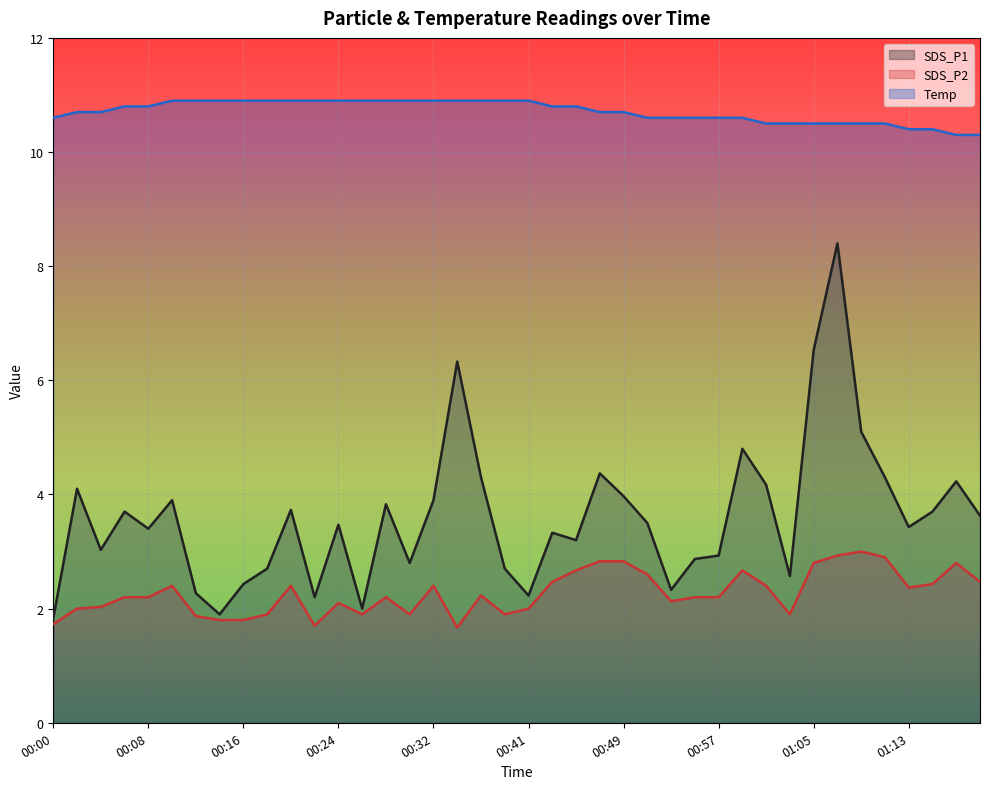

True or false: Temp and SDS_P2 intersect in this chart.

False